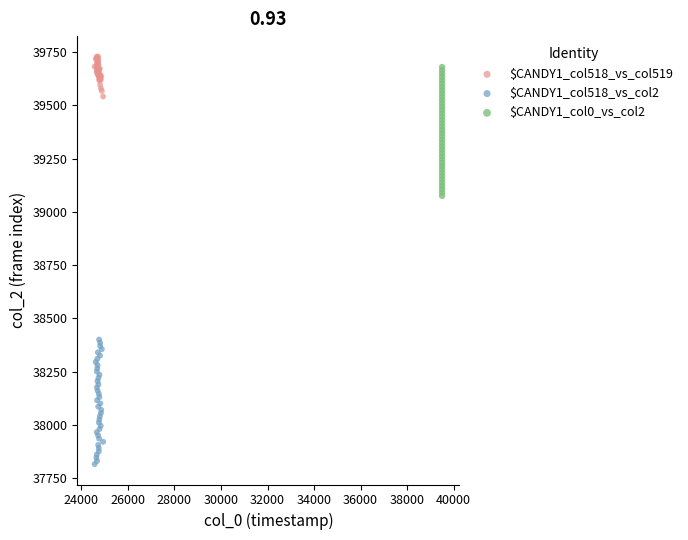

Which series contains the lowest Y value?

$CANDY1_col518_vs_col2